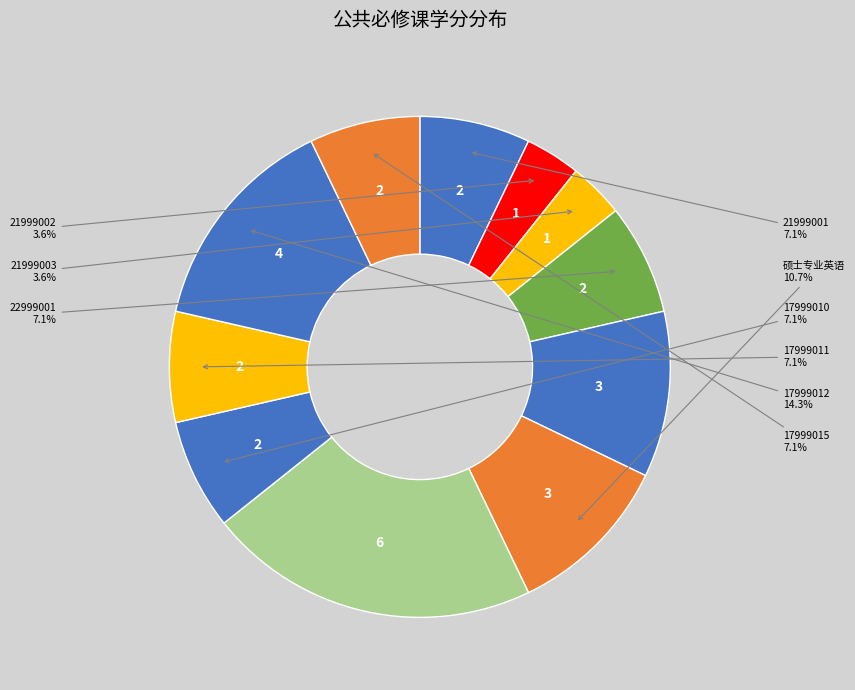

Rank the categories by value from lowest to highest.

21999002, 21999003, 21999001, 22999001, 17999010, 17999011, 17999015, 17999999, 硕士专业英语, 17999012, 17999007